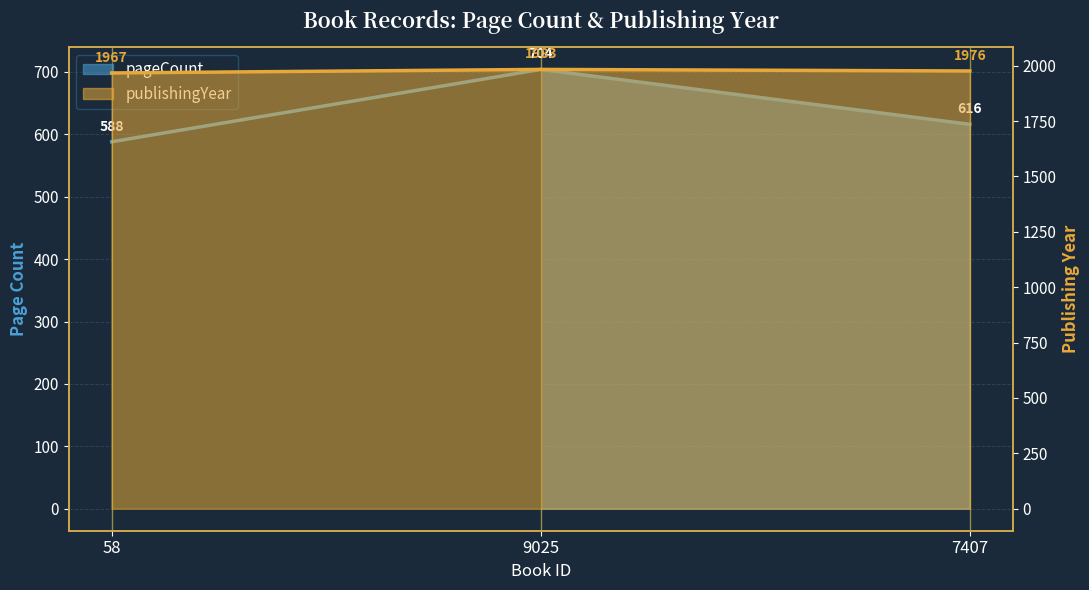

How many lines are shown in the chart?

2